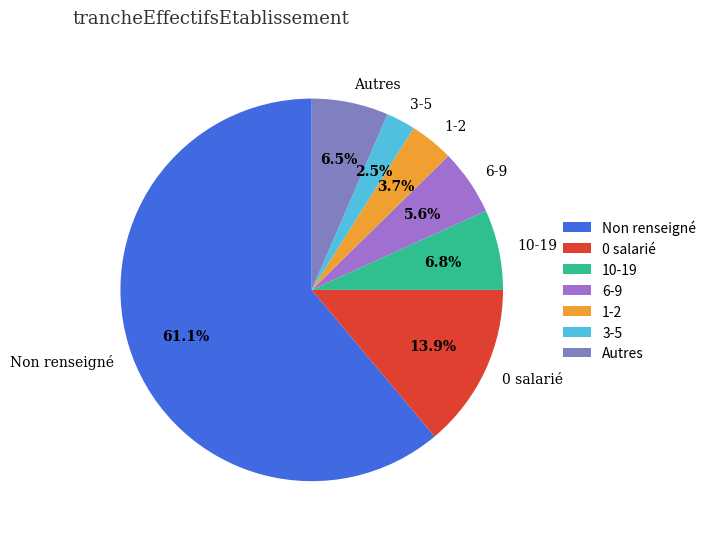

What is the ratio of the value at 3-5 to the value at 10-19?

0.4